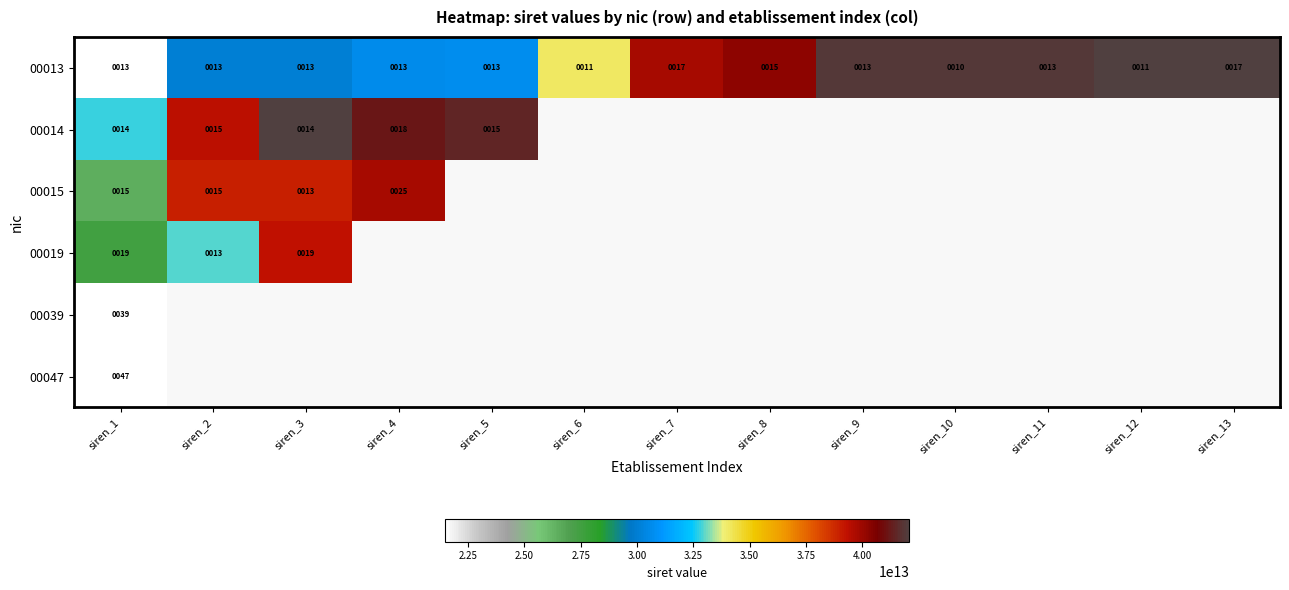

What is the total value across all series at siren_1?

147